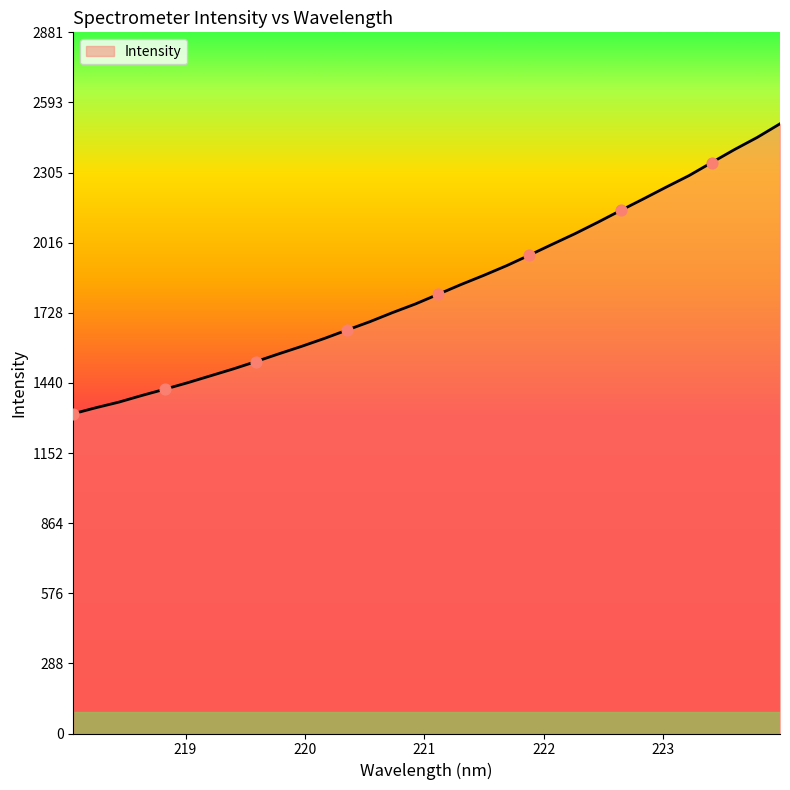

What is the smallest value displayed?

1314.1